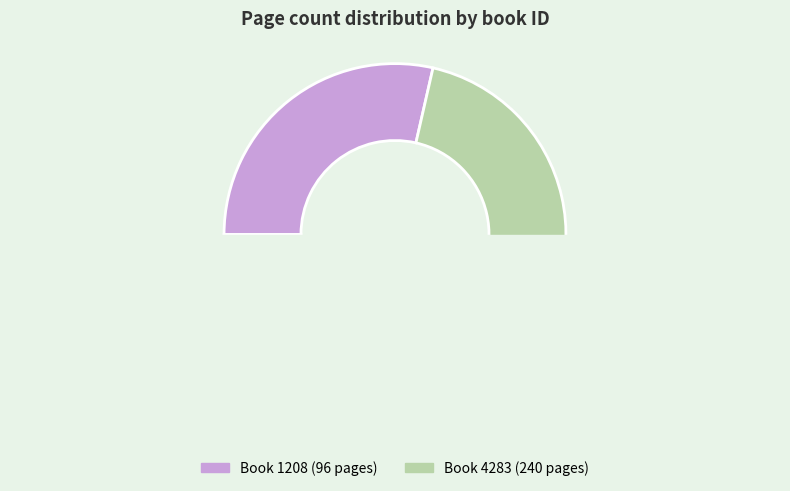

What is the largest slice in the pie chart?

4283